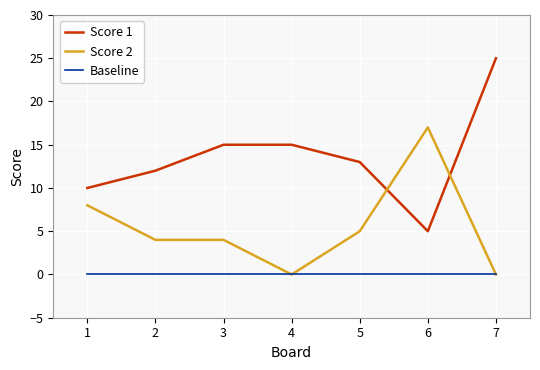

Does the chart display data point markers on the line(s)?

No